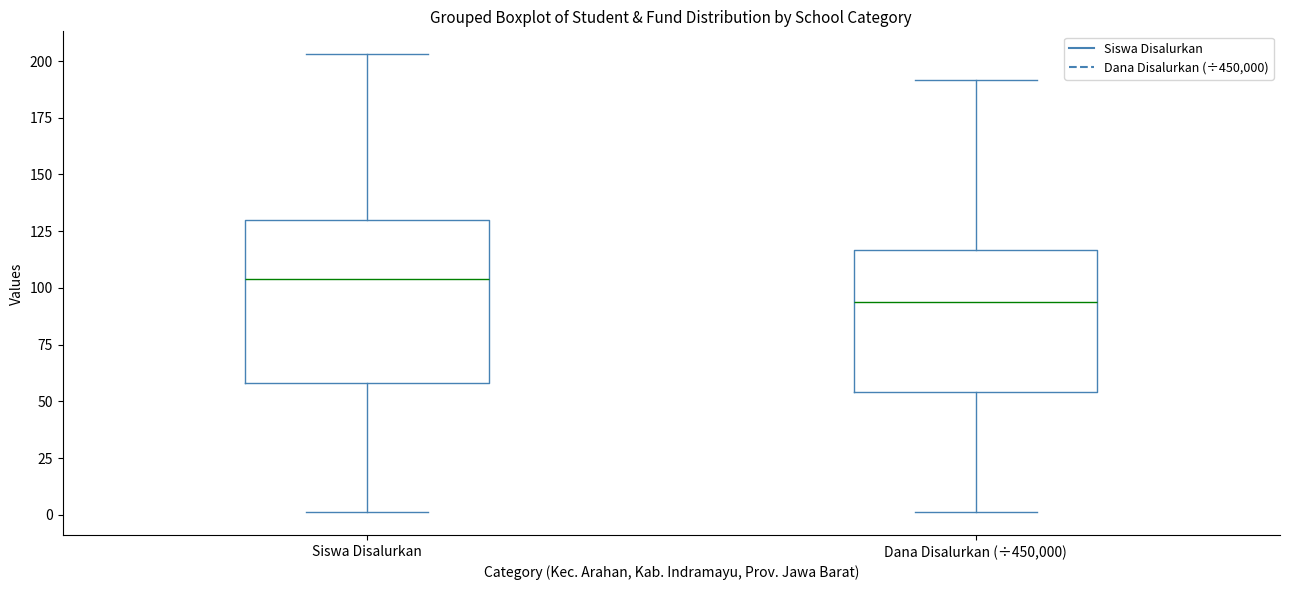

Reading left to right, transcribe this box plot: for each box, give where its median line is, the range the box spans, and where its two whiskers end, as read against the y-axis. The values are not printed on the chart, so give them approximately, as read against the axis.

Siswa Disalurkan: median 105, box 60 to 130, whiskers 0 to 205
Dana Disalurkan (÷450,000): median 95, box 55 to 115, whiskers 0 to 190